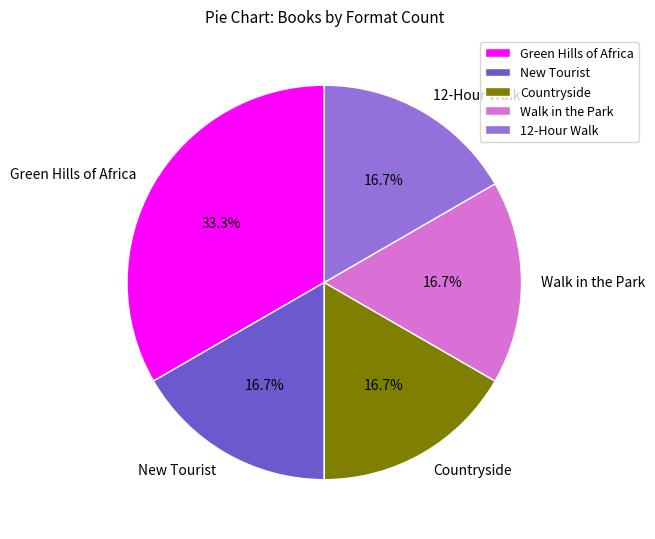

To the nearest percent, what is the combined percentage of Green Hills of Africa and Countryside?

50%